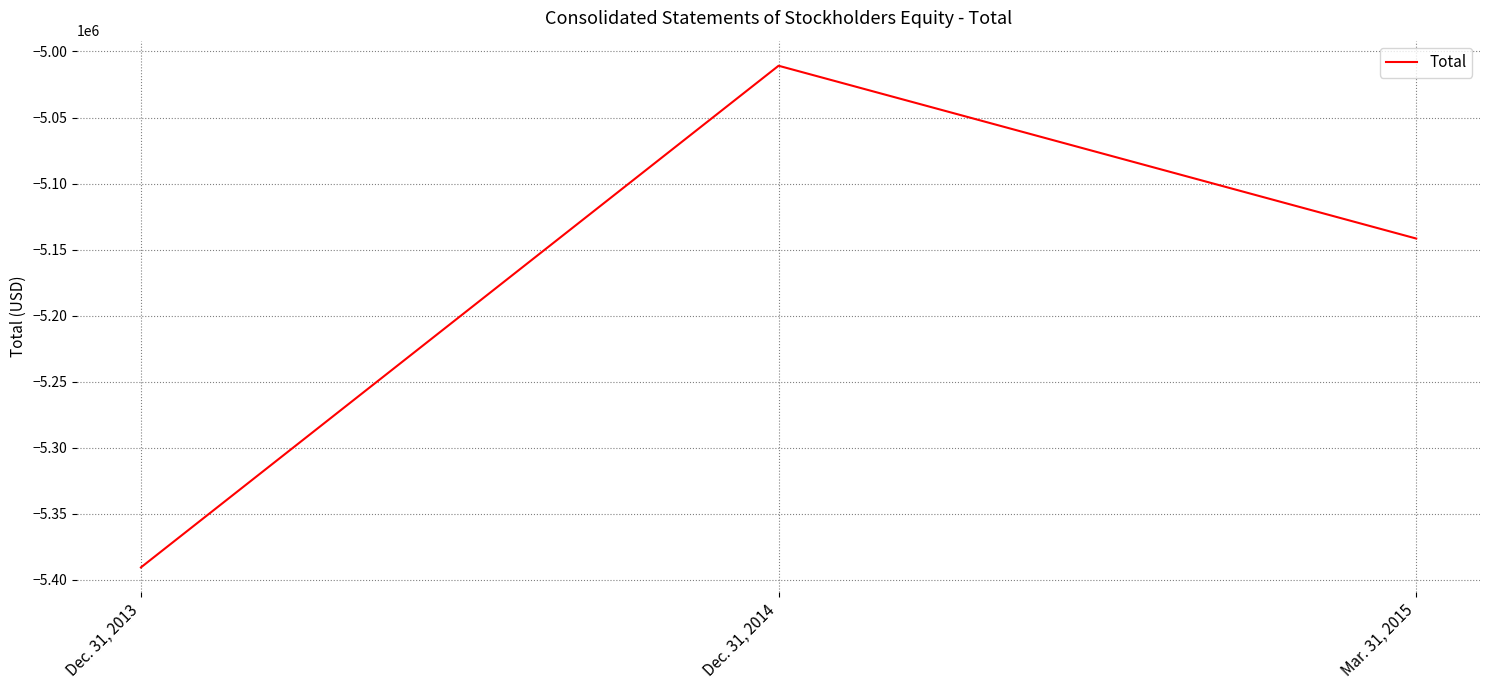

Rank the categories by value from lowest to highest.

Dec. 31, 2013, Mar. 31, 2015, Dec. 31, 2014